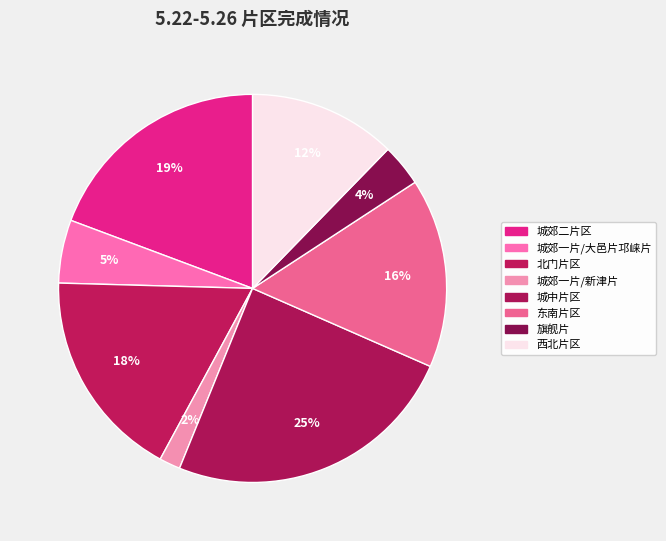

To the nearest percent, what is the average slice percentage?

12%